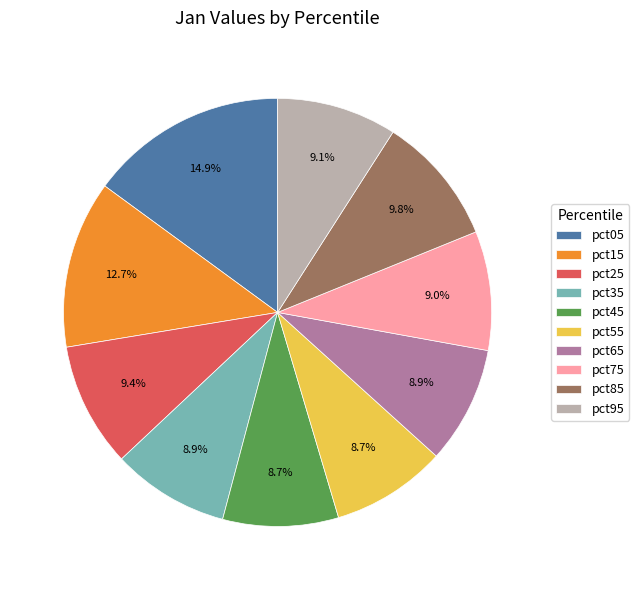

What is the total percentage of pct55 and pct05?

23.6%